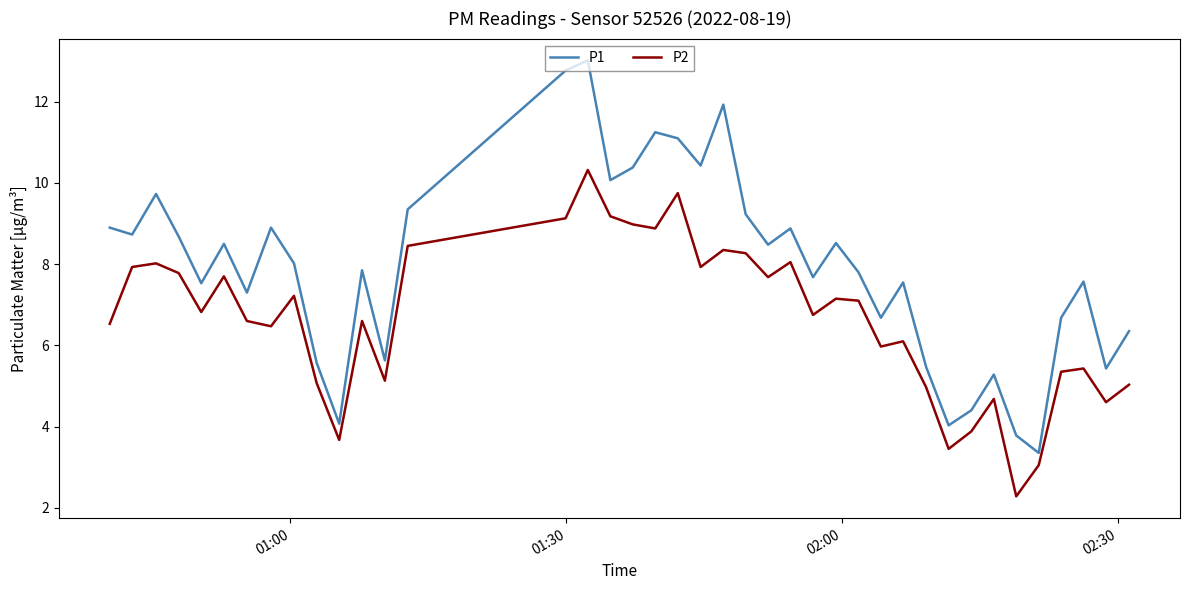

What is the difference between the maximum and minimum values in the P1 series?

9.7